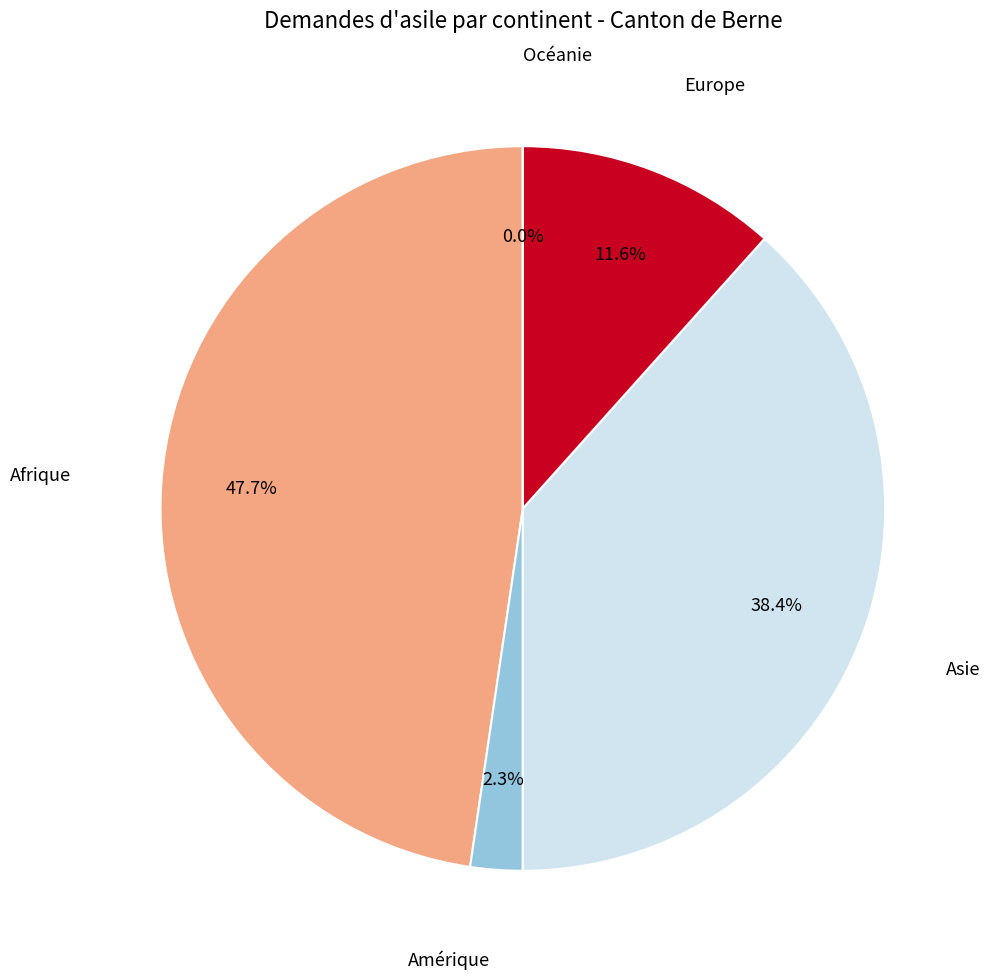

What is the total percentage of Afrique and Amérique?

50.0%